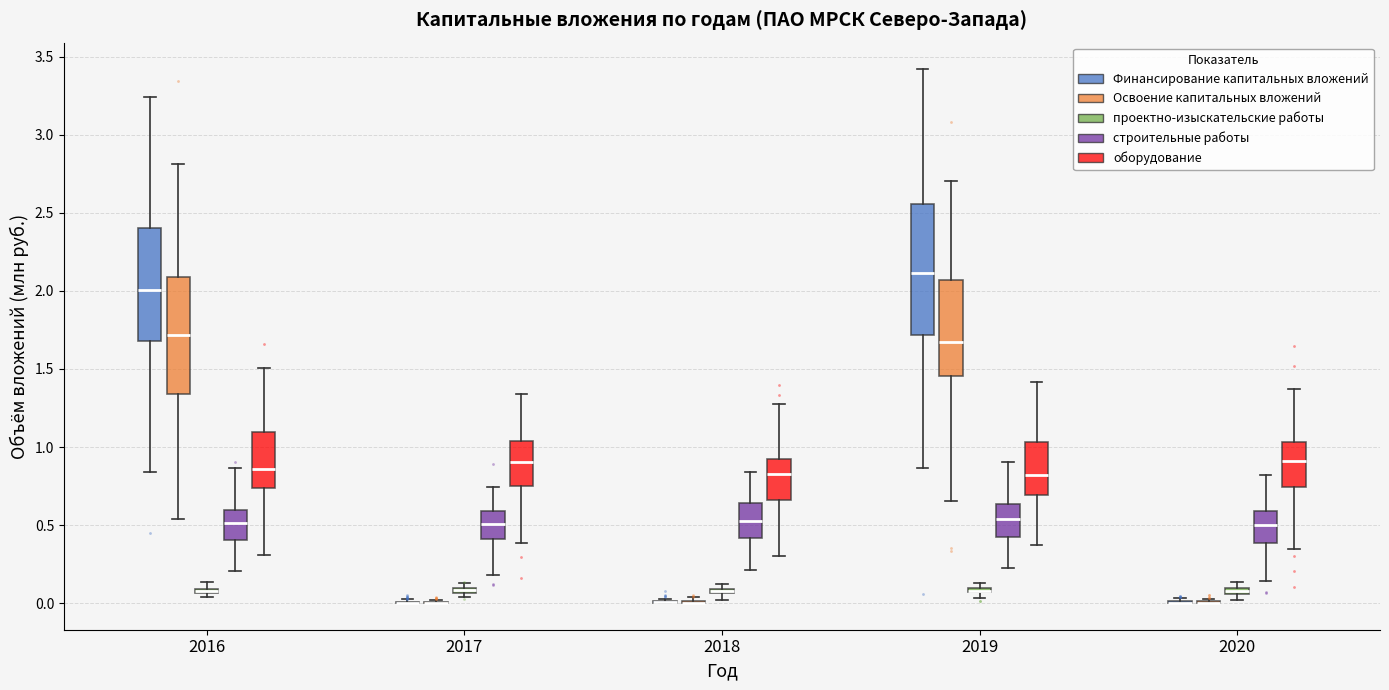

Which box is the tallest, from its lower edge to its upper edge?

2019 (Финансирование капитальных вложений)